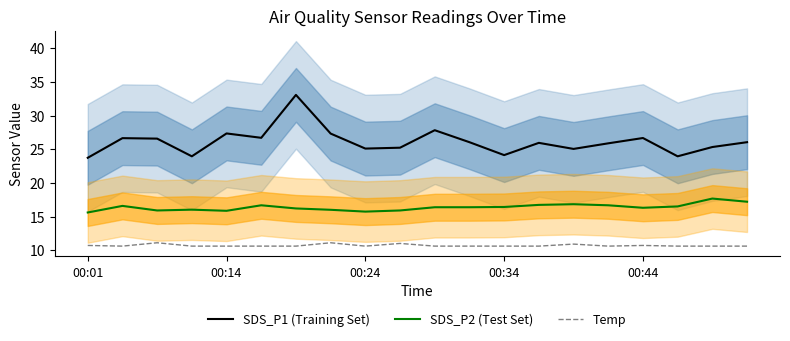

What position from the left is 00:24?

9